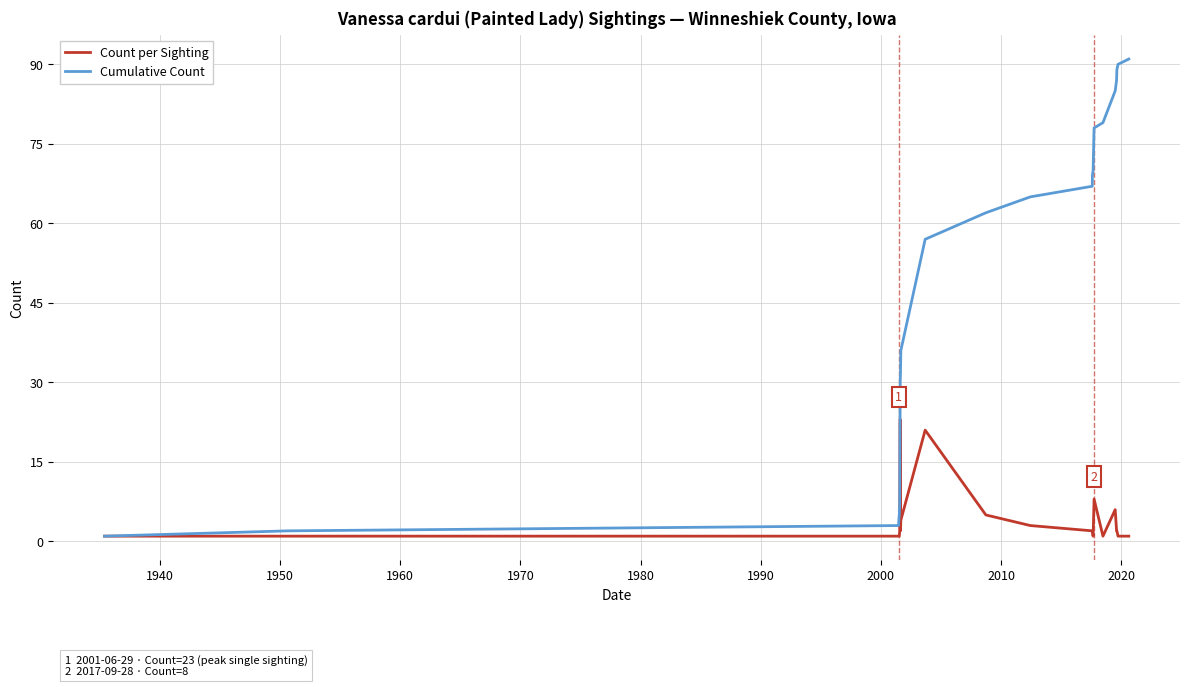

How many categories are shown in the chart?

22